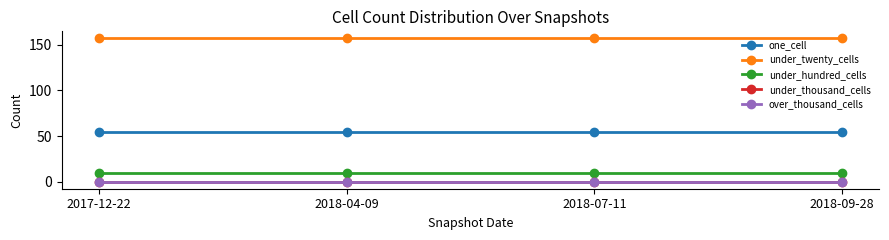

At 2018-04-09, list the series in order from largest to smallest.

under_twenty_cells, one_cell, under_hundred_cells, under_thousand_cells, over_thousand_cells